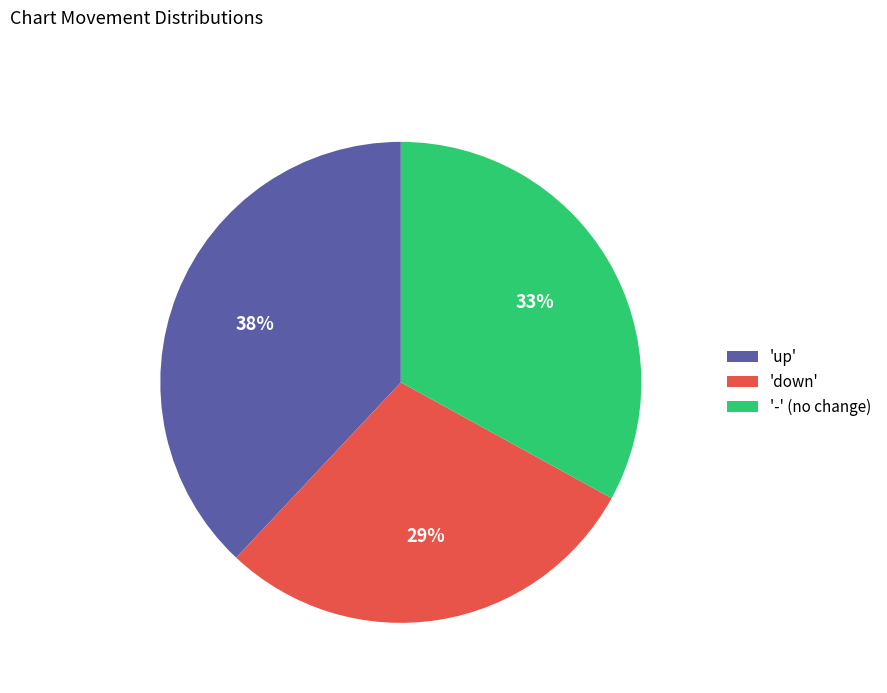

Is there any slice that represents more than half of the pie?

No